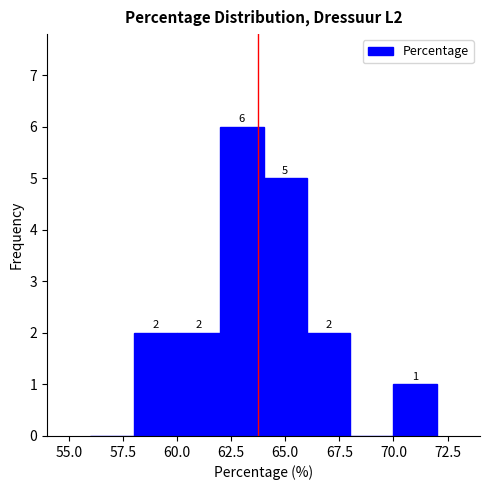

Over which range of the x-axis is the bar tallest?

62 to 64